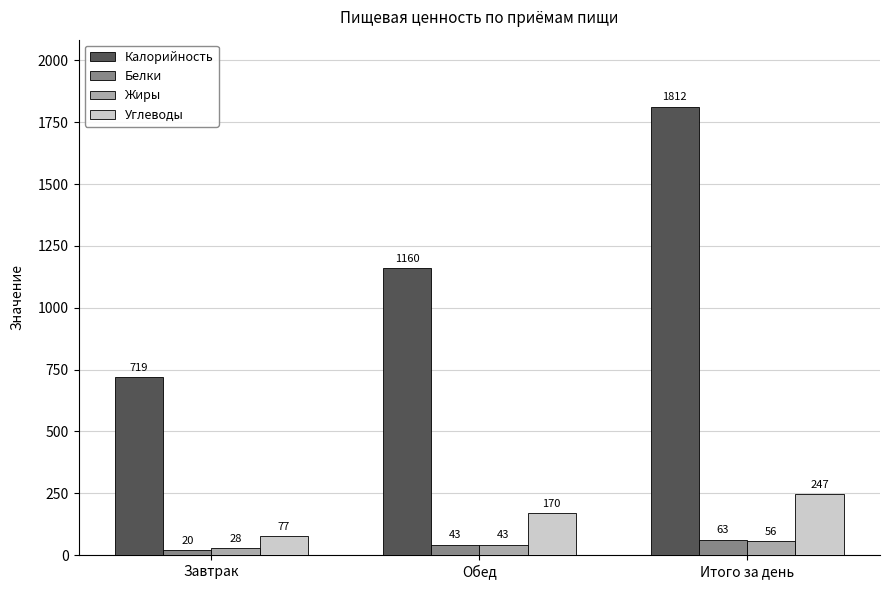

What is the average value of the Углеводы series?

165